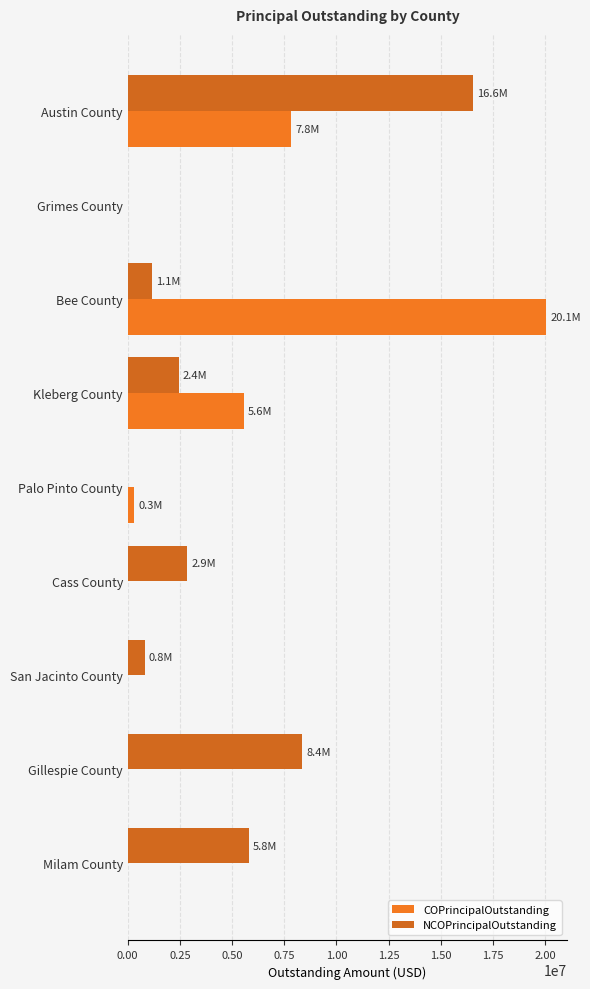

What are all the series names shown in the legend?

COPrincipalOutstanding, NCOPrincipalOutstanding